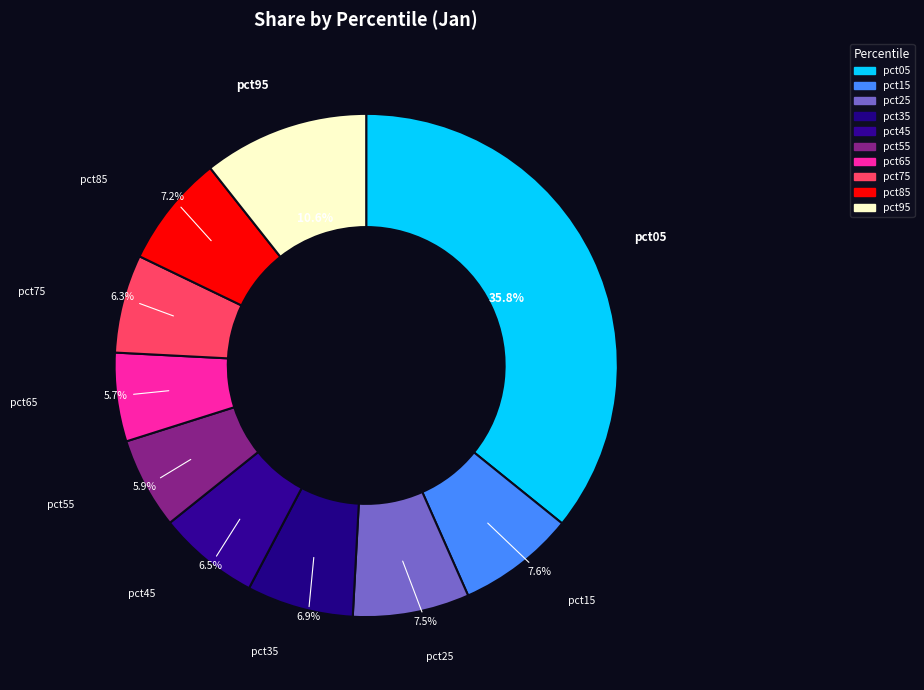

Approximately how many times larger is the value at pct95 compared to pct05?

0.3